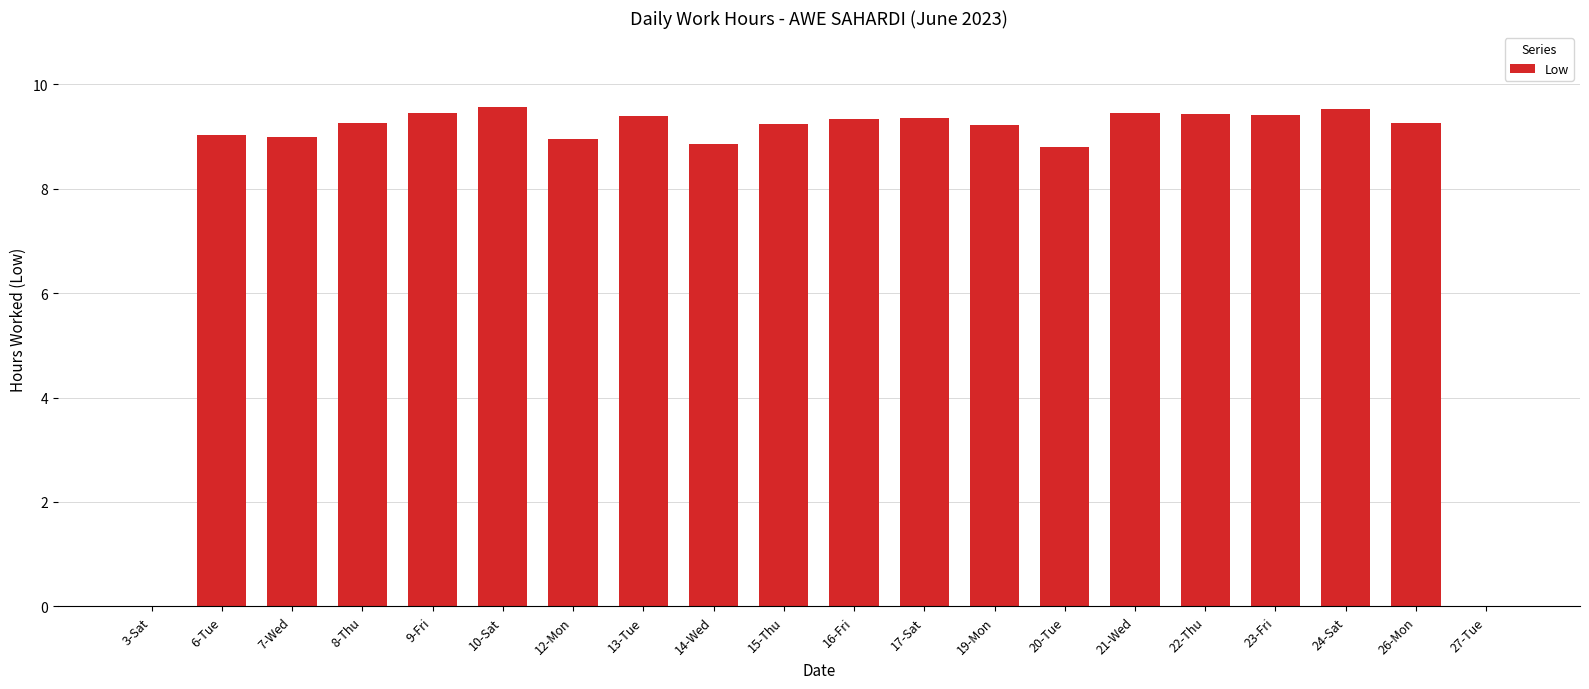

What is the greatest value displayed?

9.6